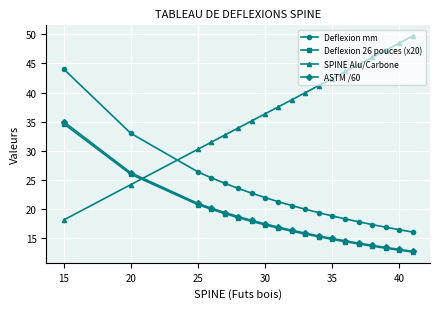

How many categories are shown in the chart?

19